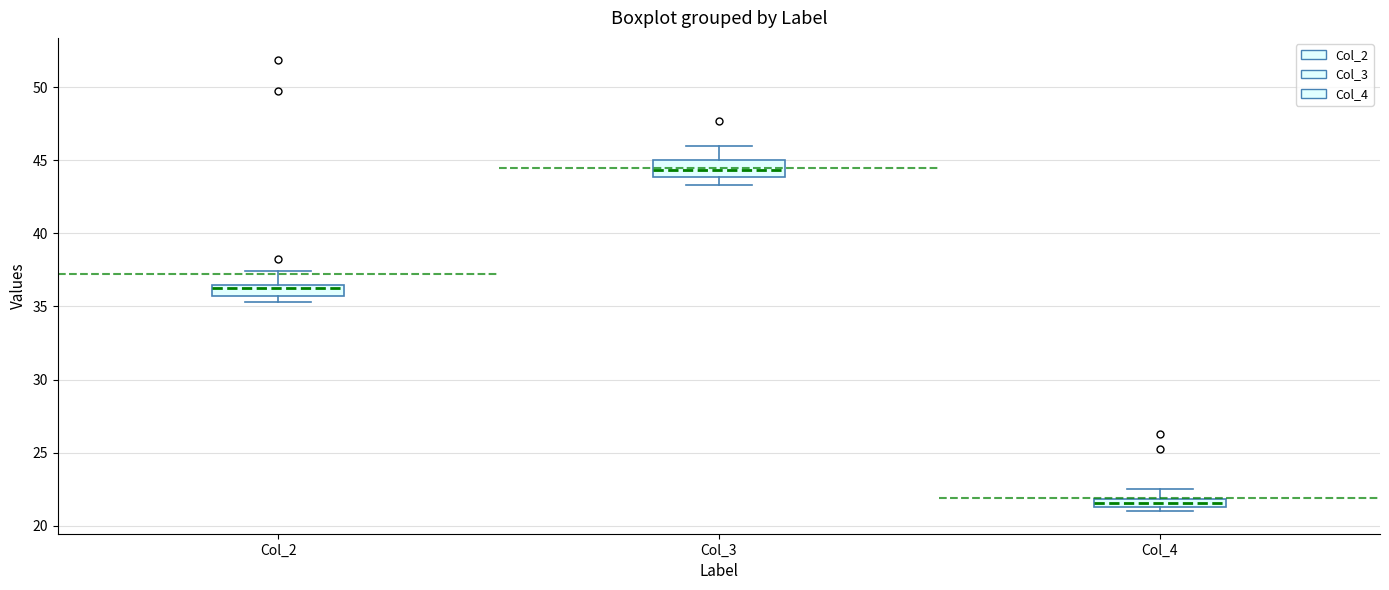

Where is the lower edge of the box for Col_3 on the y-axis? The values are not printed on the chart, so give them approximately, as read against the axis.

44.0